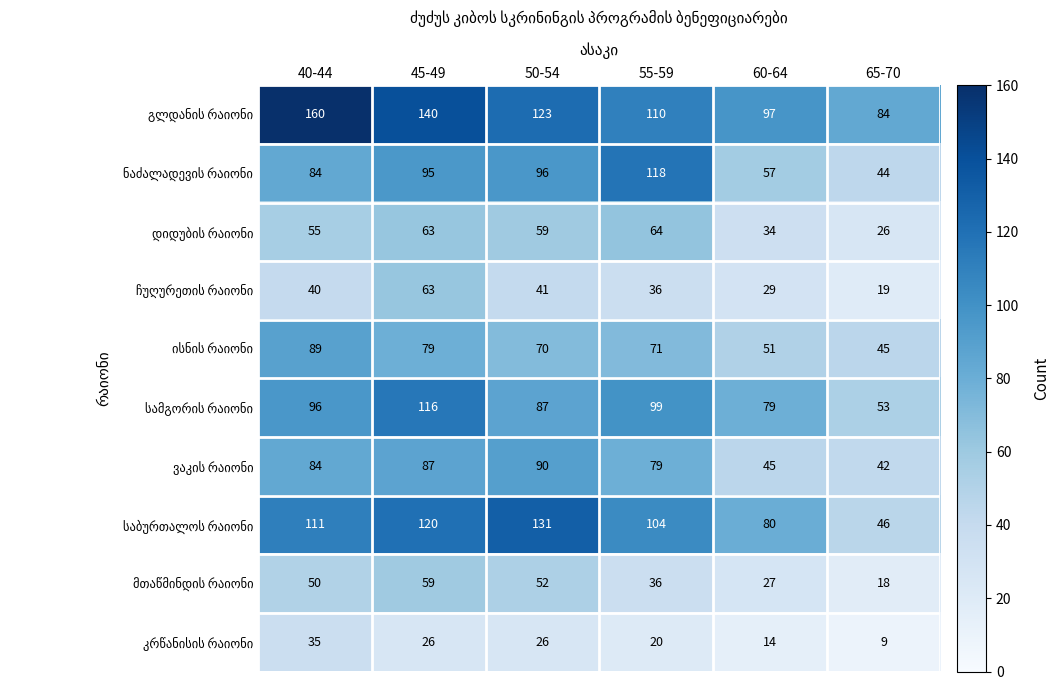

What is the minimum value shown in the chart?

9